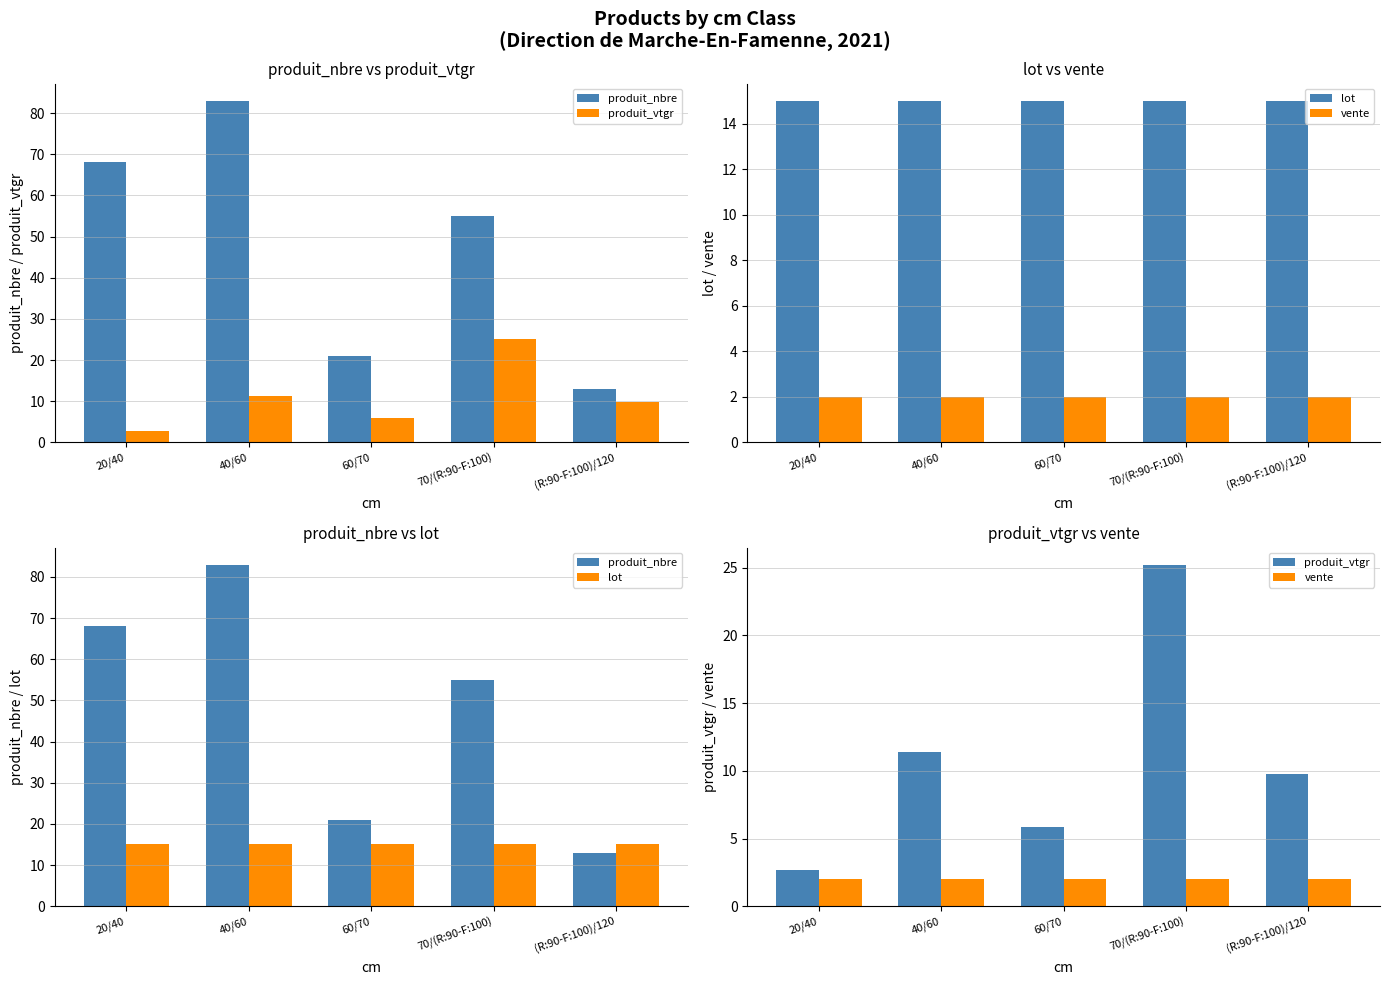

At 70/(R:90-F:100), list the series in order from smallest to largest.

vente, lot, produit_vtgr, produit_nbre